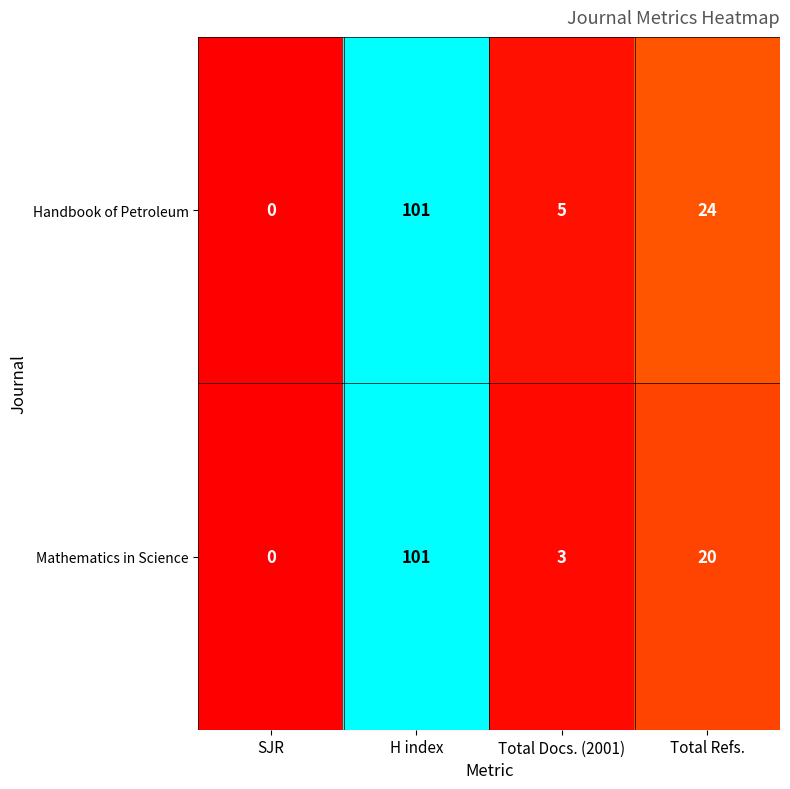

How many data points in Mathematics in Science are less than 20?

2